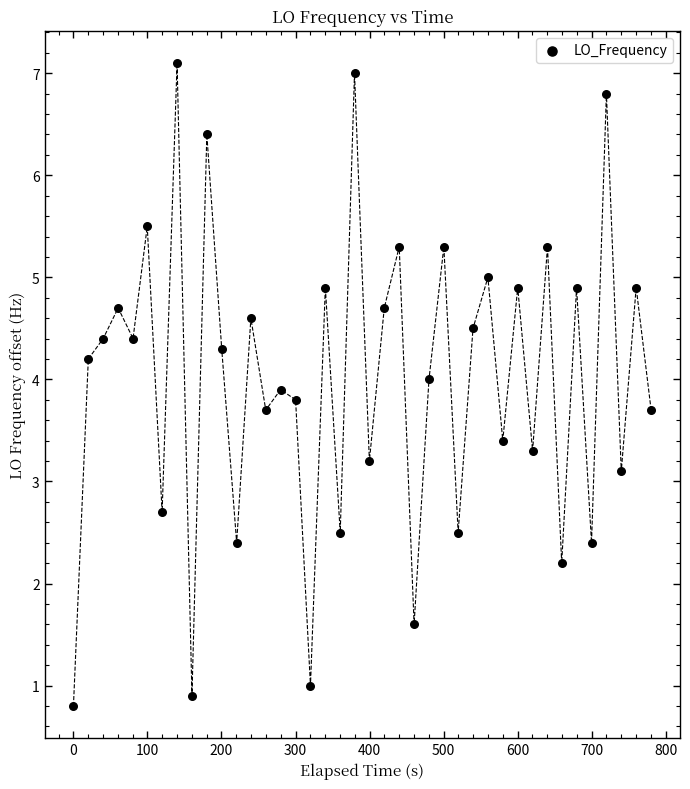

What is the range of X values (max minus min)?

780.4